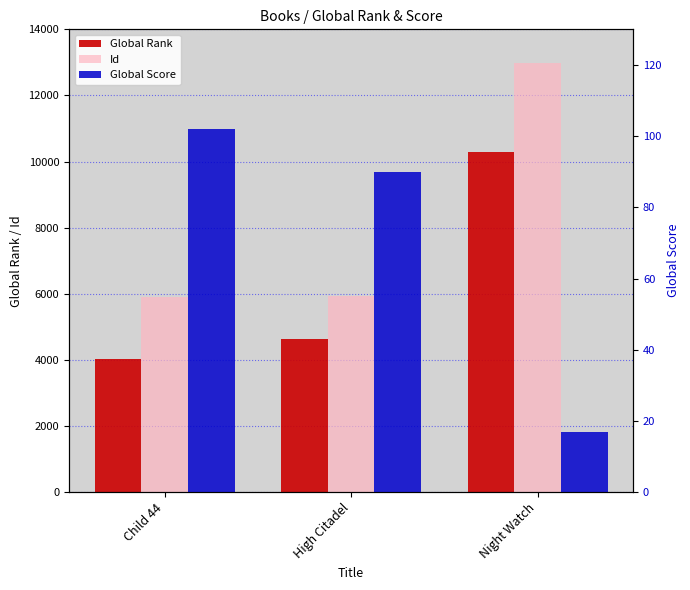

How many data points in Id are above 5941?

1